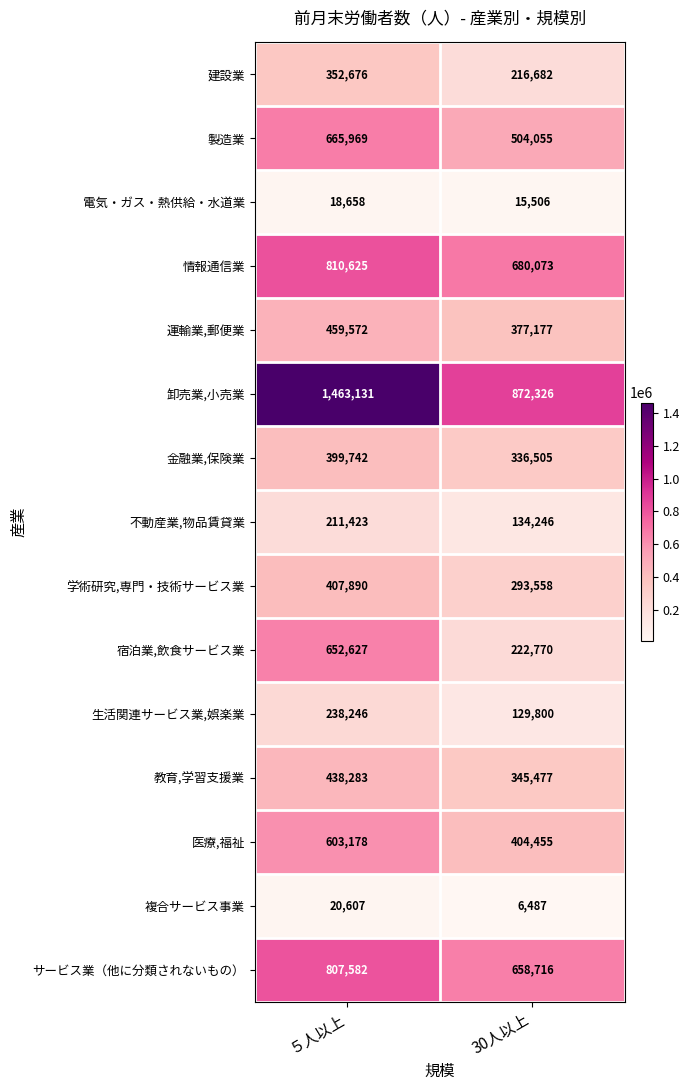

What is the total value across all series at ５人以上?

7550209